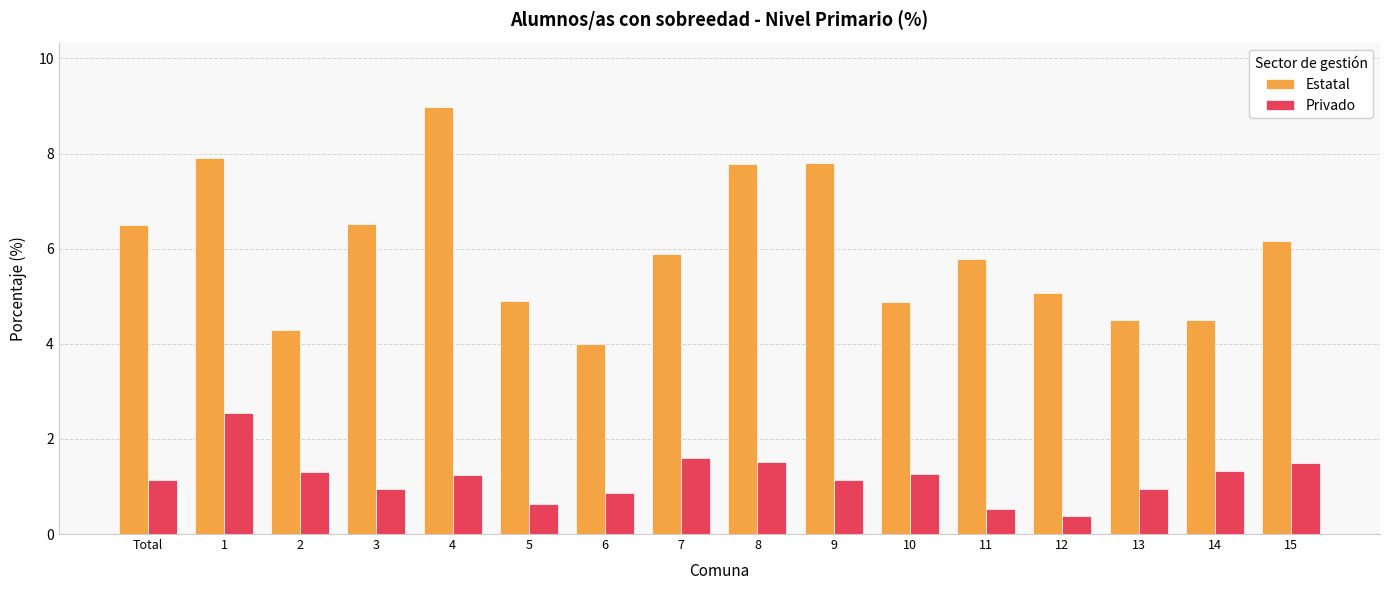

Rank the series by their maximum value, from lowest to highest.

Privado, Estatal